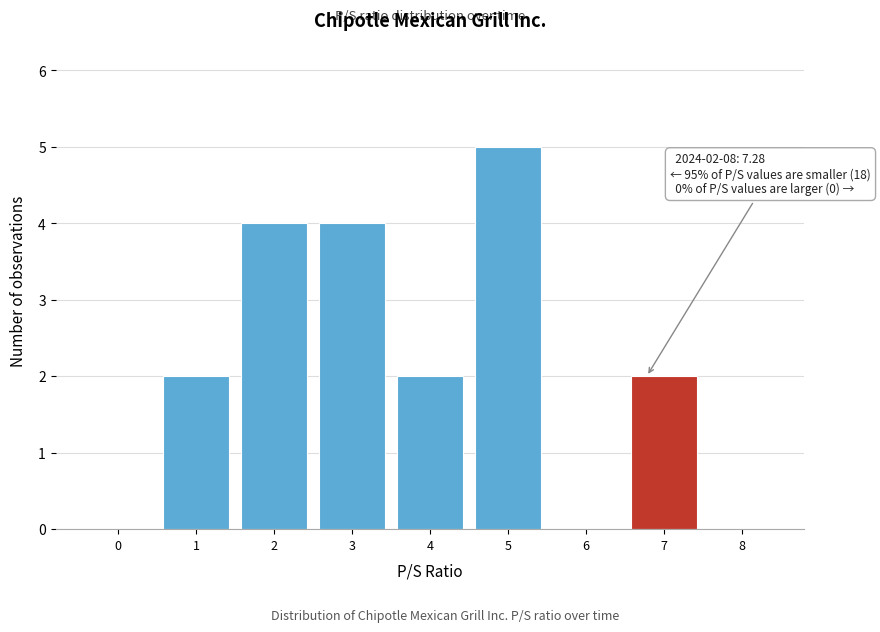

Reading left to right, extract all data points from this chart.

0=0	1=2	2=4	3=4	4=2	5=5	6=0	7=2	8=0